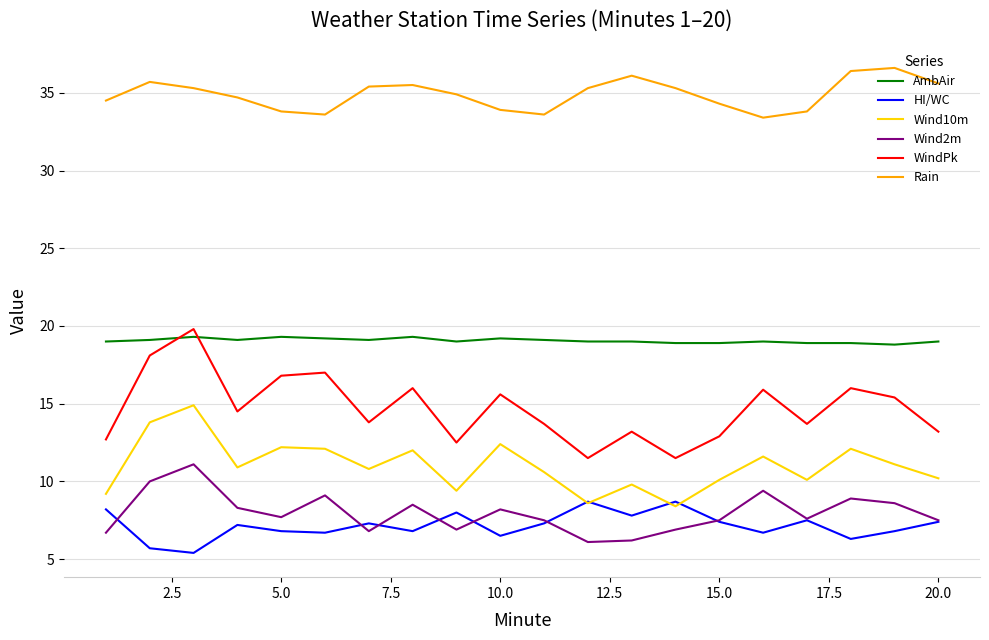

What is the smallest value displayed?

5.4